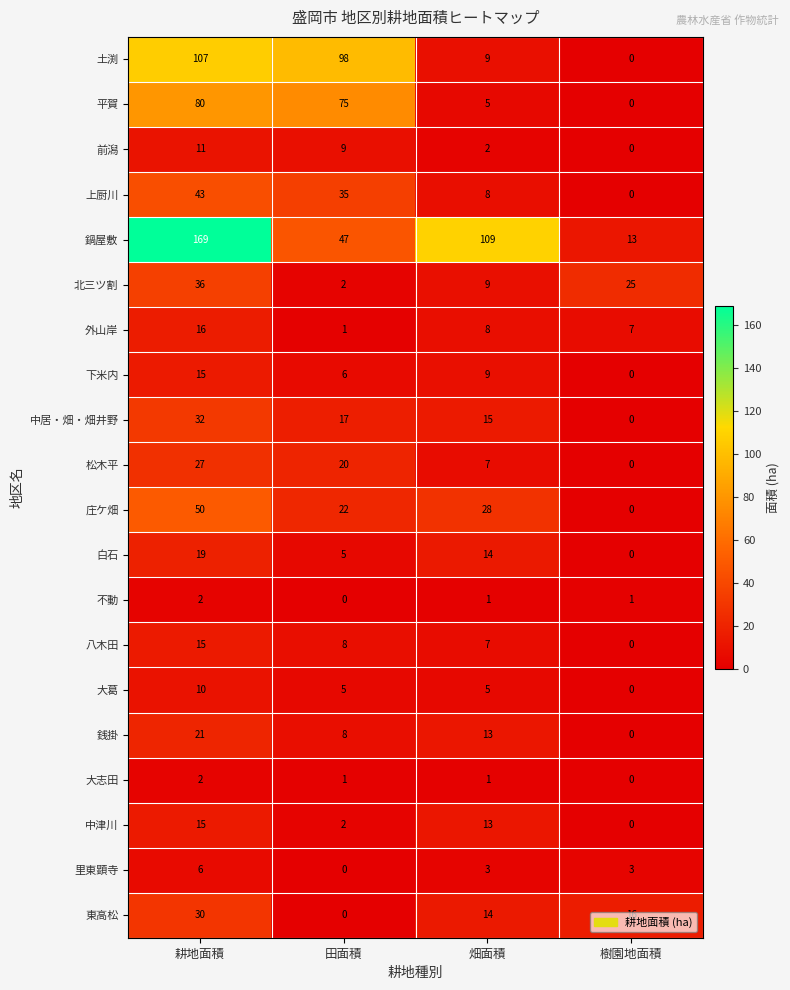

What is the maximum value for 土渕?

107